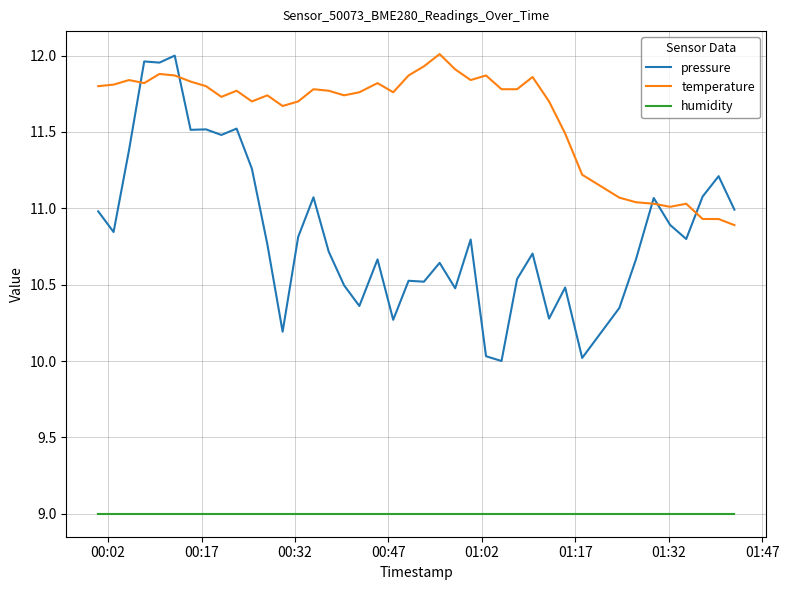

List the series in order of their overall mean, lowest first.

humidity, pressure, temperature